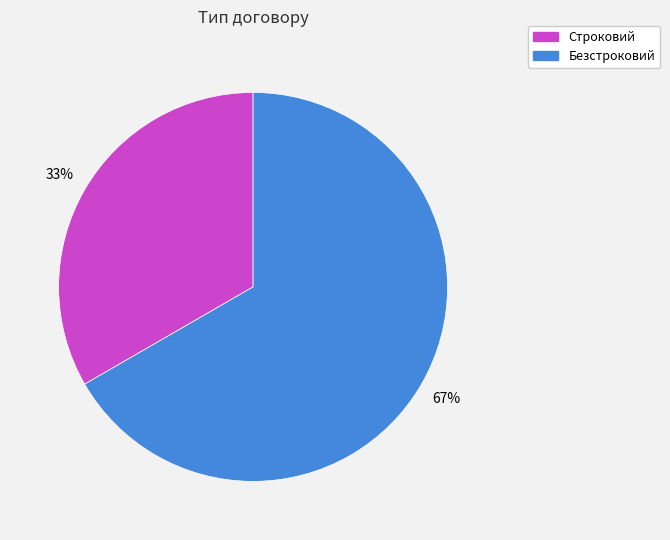

Is it true that Безстроковий is 67% of the pie?

True